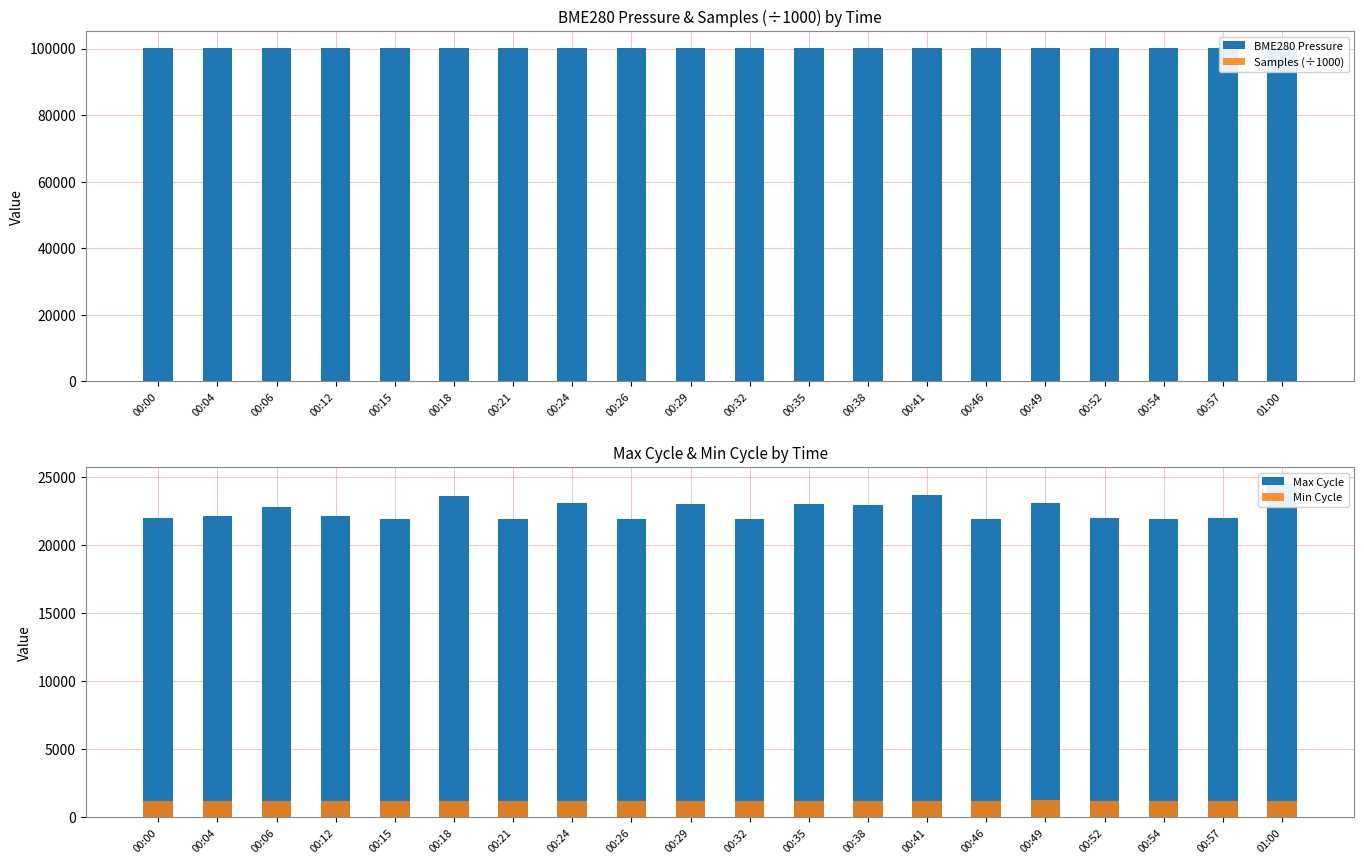

Read the Samples (÷1000) value at 00:41.

111.9